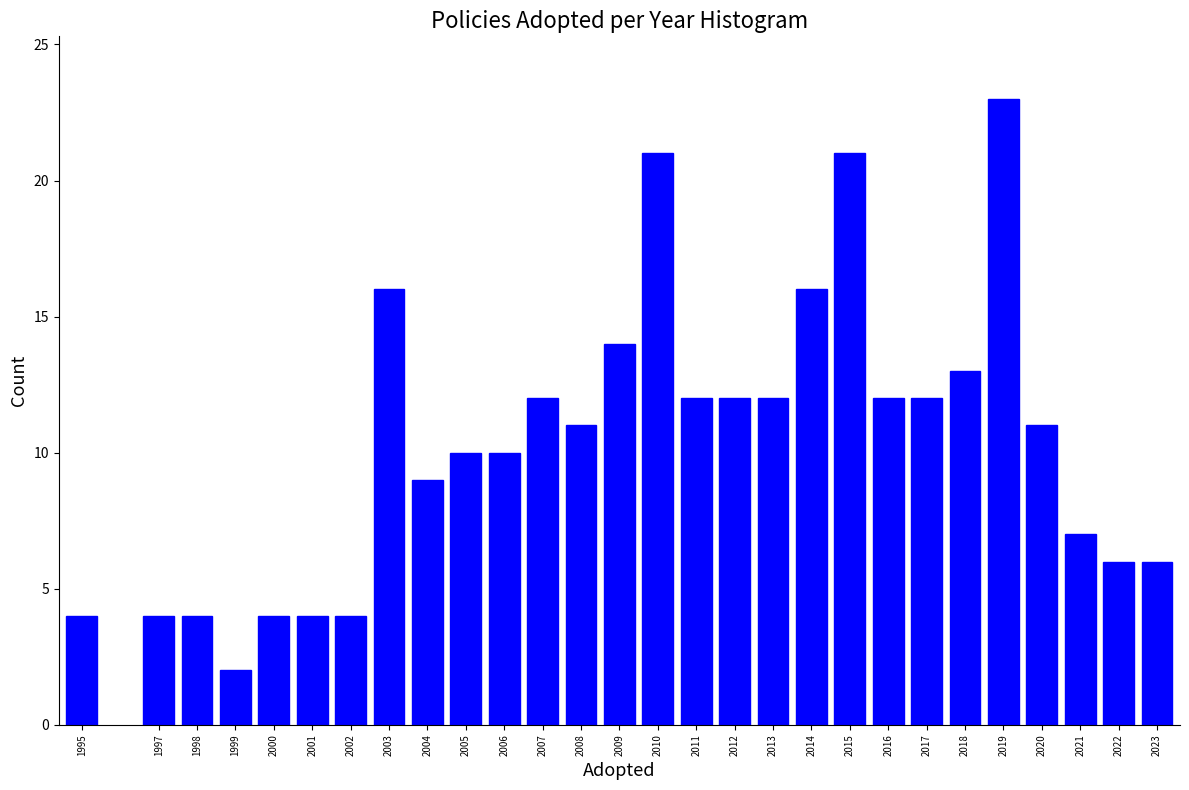

Reading left to right, what are all the values shown in this chart?

4	4	4	2	4	4	4	16	9	10	10	12	11	14	21	12	12	12	16	21	12	12	13	23	11	7	6	6